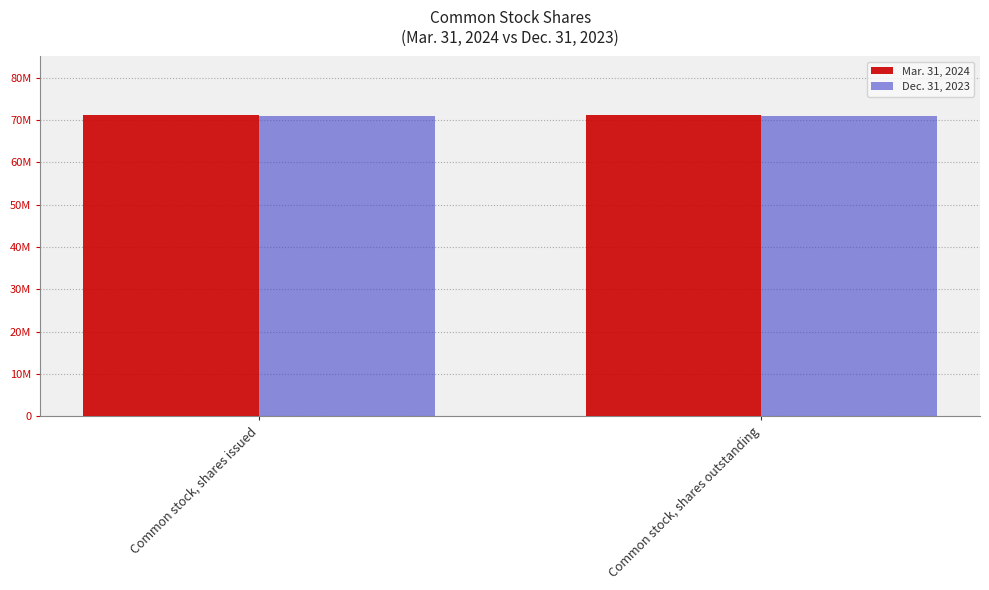

At which category is the sum across all series the highest?

Common stock, shares issued